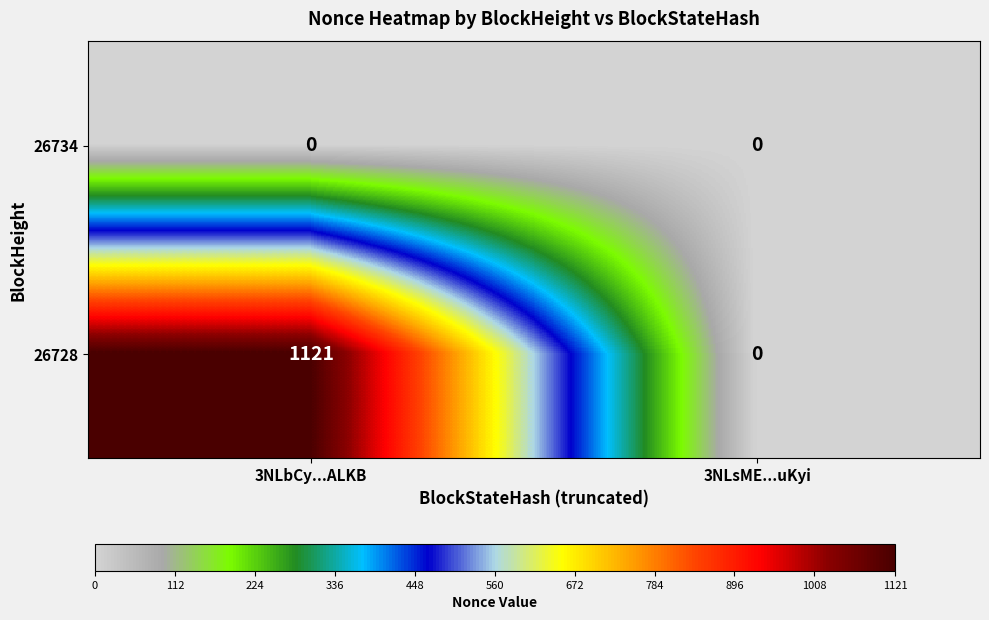

Rank the series by their maximum value, from highest to lowest.

26728, 26734